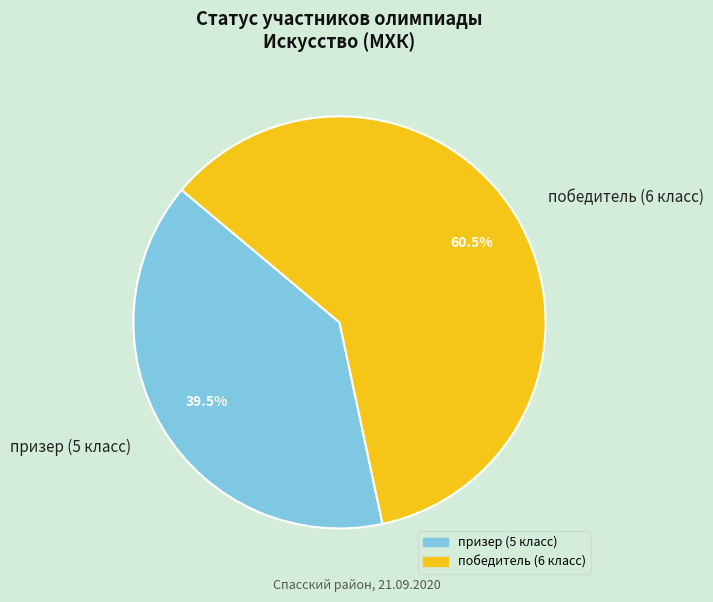

What percentage do победитель (6 класс) and призер (5 класс) together represent?

100.0%